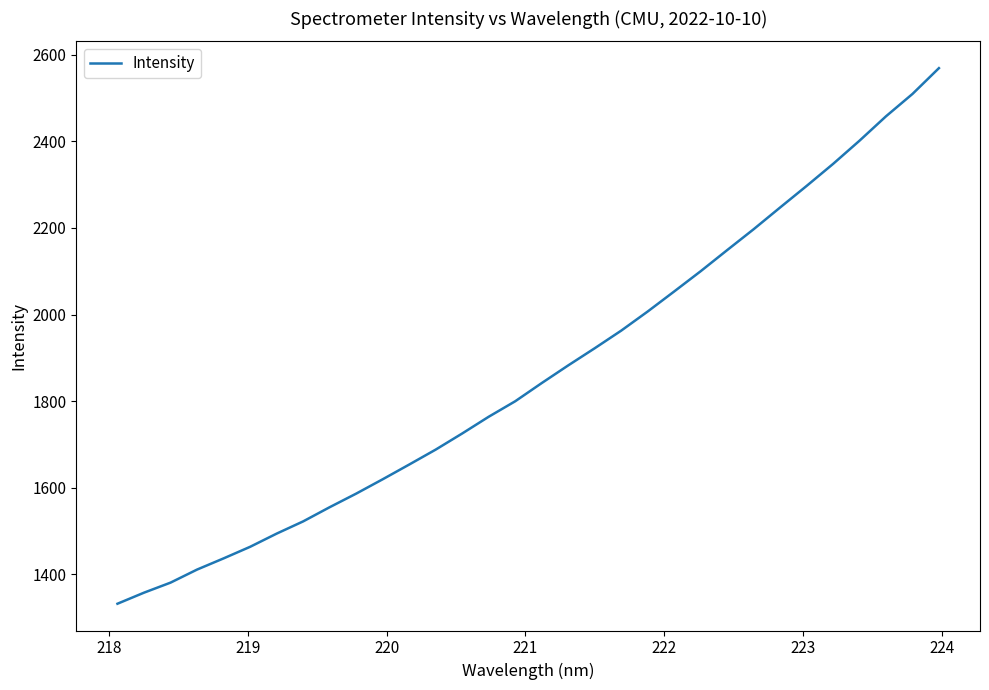

How many distinct data groups are displayed?

1